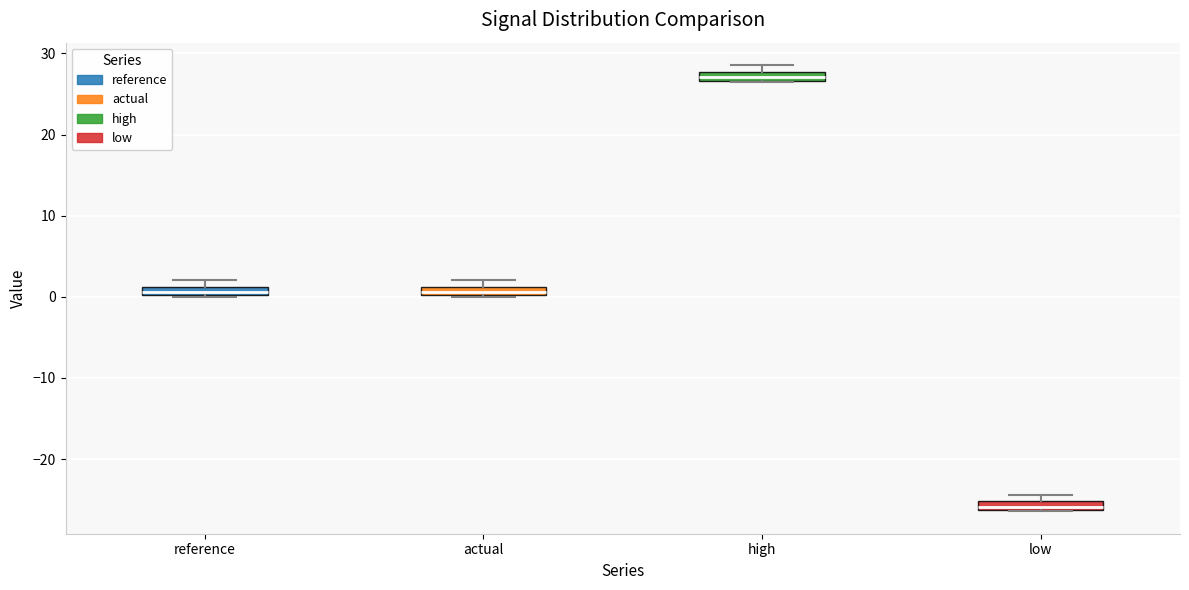

Which box's median line is the highest?

high